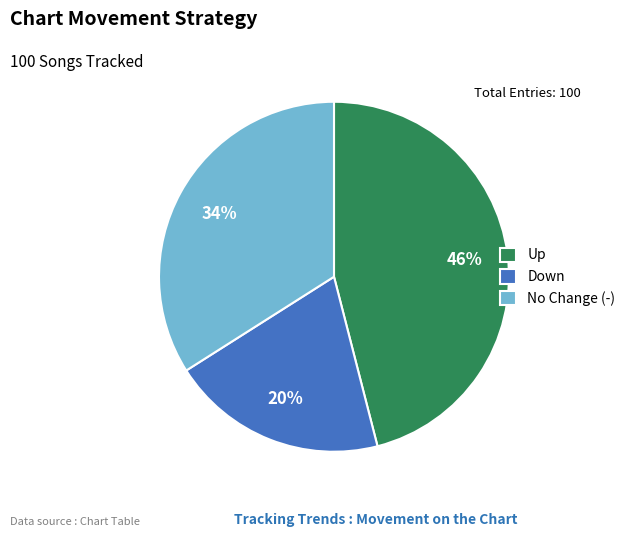

Combined, do Up and Down account for over 50%?

Yes